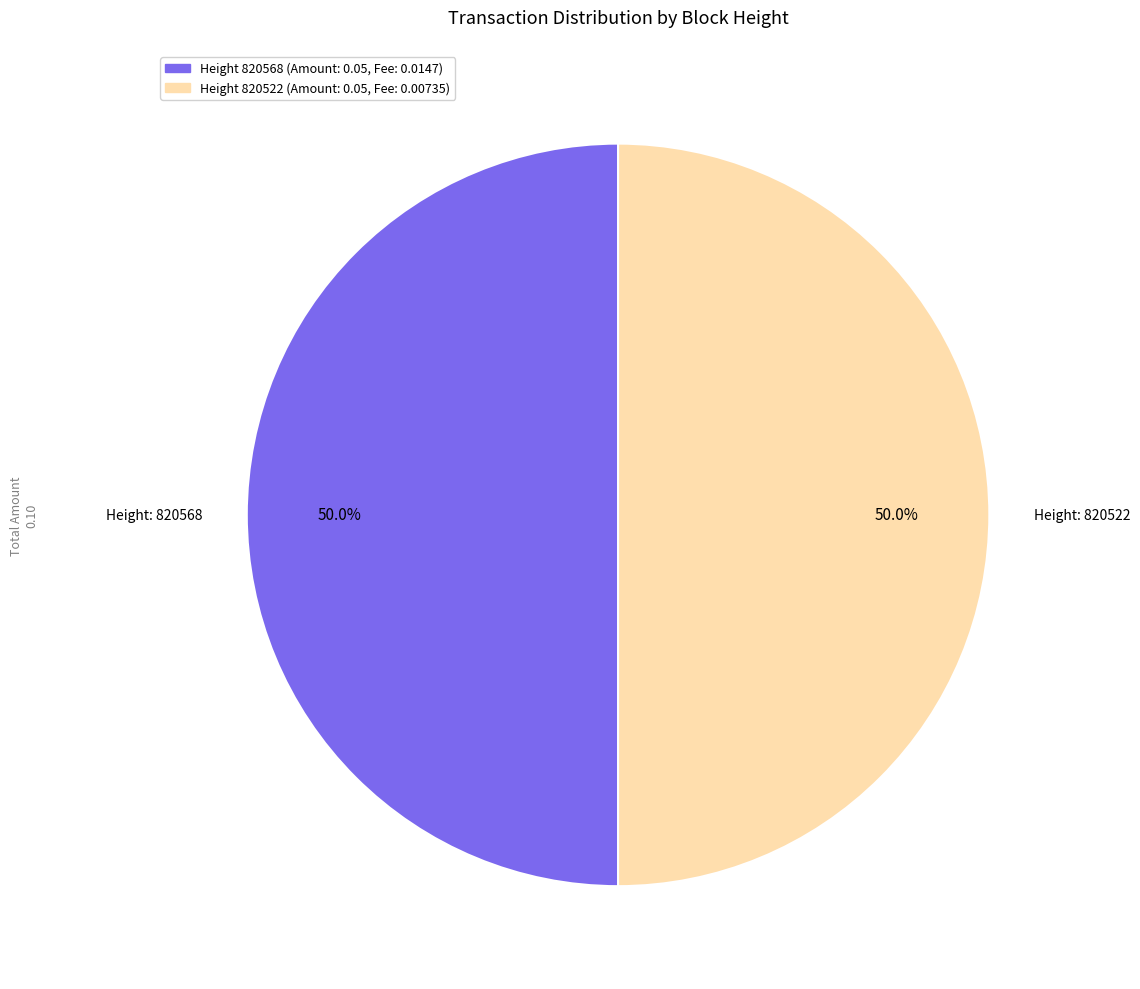

Count the number of slices in the pie.

2